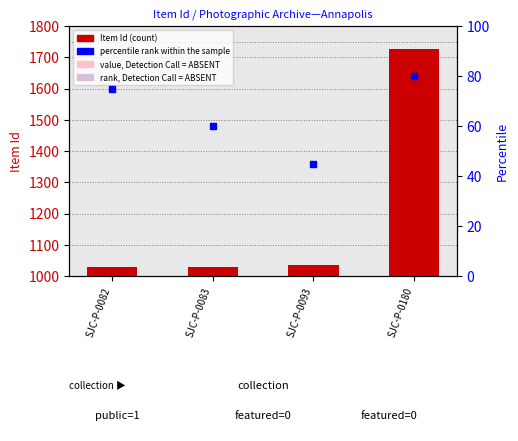

Which series contains the highest Y value?

Item Id